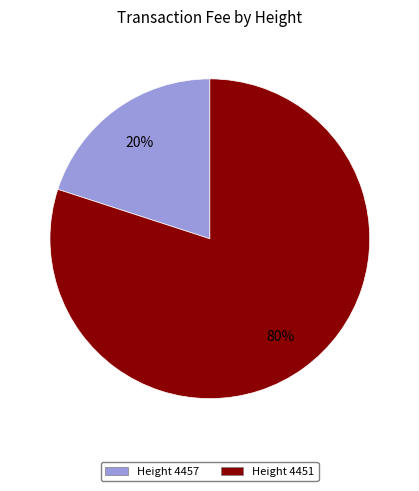

Is there any slice that represents more than half of the pie?

Yes